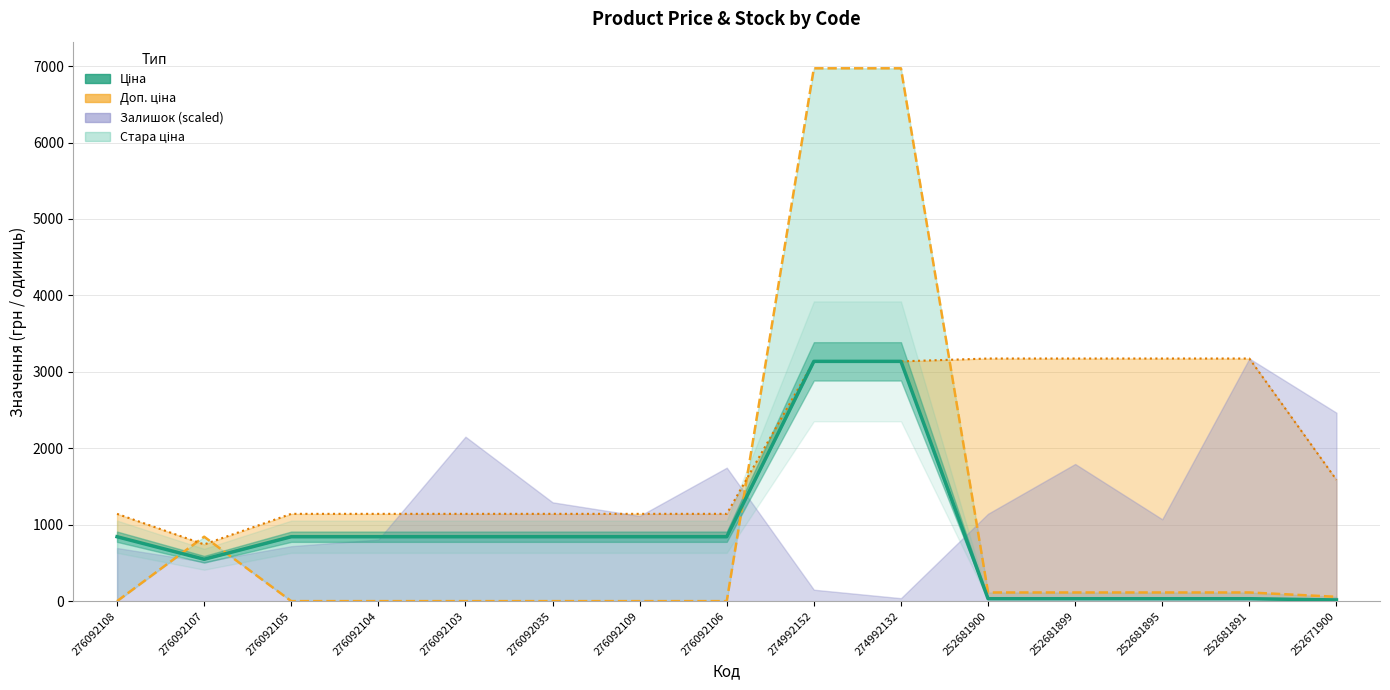

What is the label of the 7th point from the left?

276092109